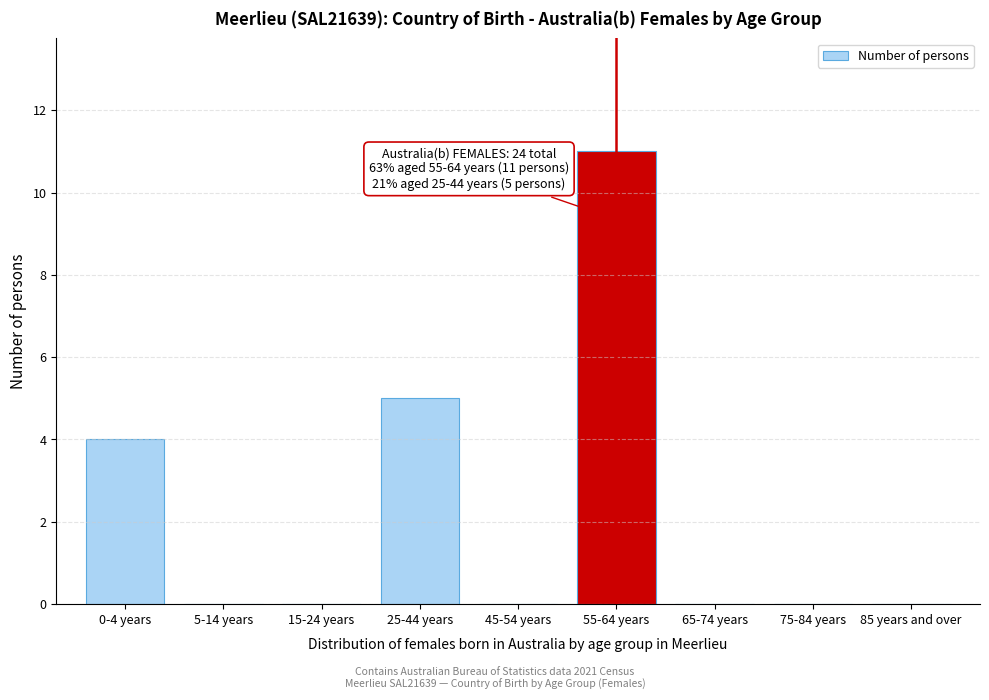

Reading right to left, transcribe all the data shown in this chart.

85 years and over=0	75-84 years=0	65-74 years=0	55-64 years=11	45-54 years=0	25-44 years=5	15-24 years=0	5-14 years=0	0-4 years=4